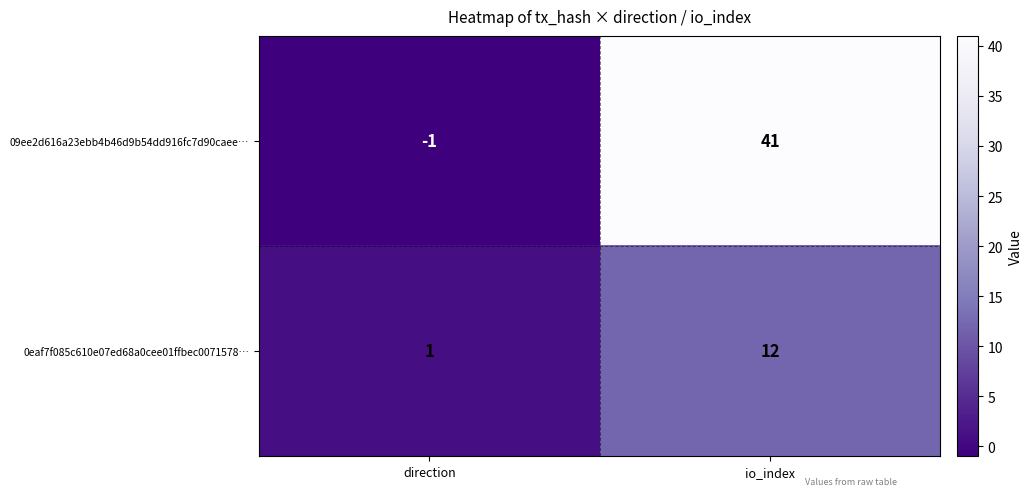

At which label is 09ee2d616a23ebb4b46d9b54dd916fc7d90caee… closest to 20?

direction